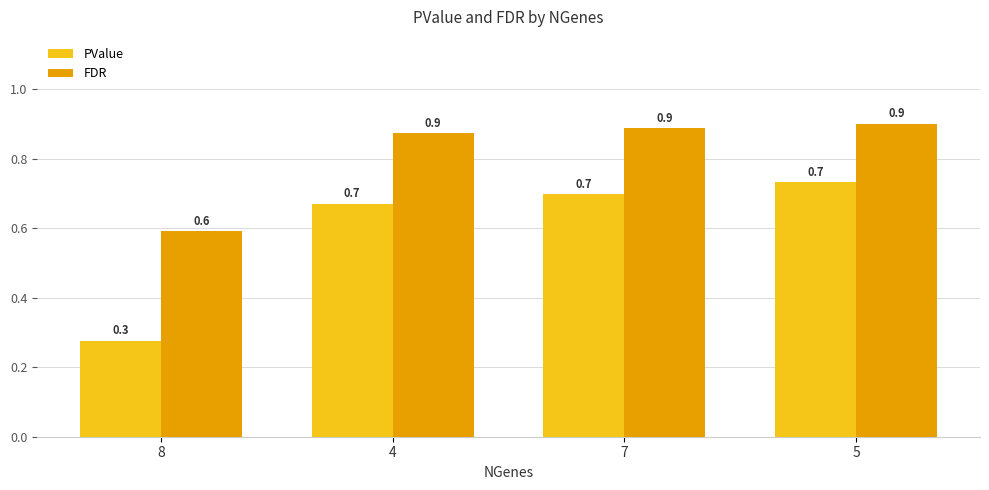

Between 8 and 7, which series saw the biggest shift?

PValue